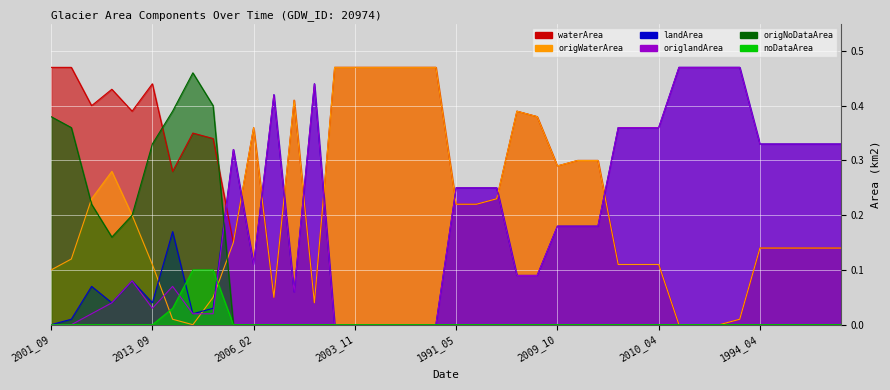

At which category is the sum across all series the highest?

2007_08